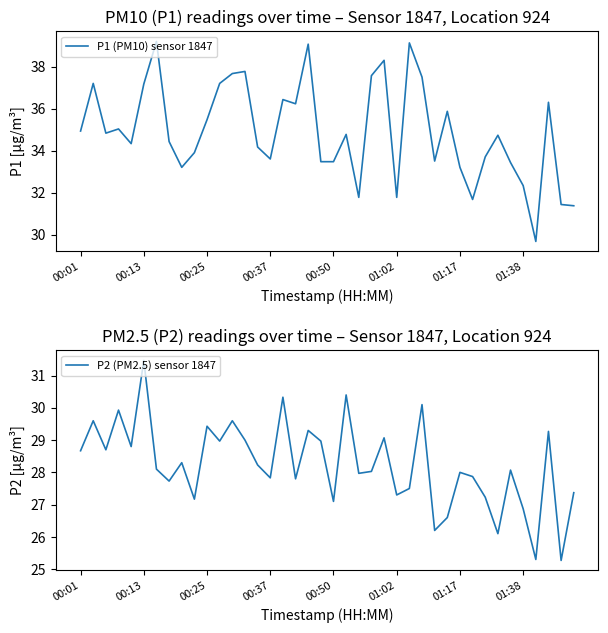

Rank the series by their average value, from highest to lowest.

P1 (PM10) sensor 1847, P2 (PM2.5) sensor 1847